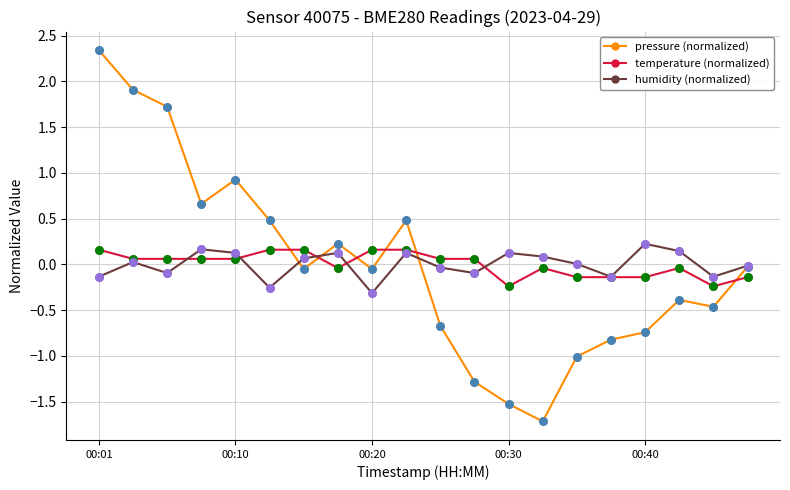

Which series has the widest spread of values?

pressure (normalized)